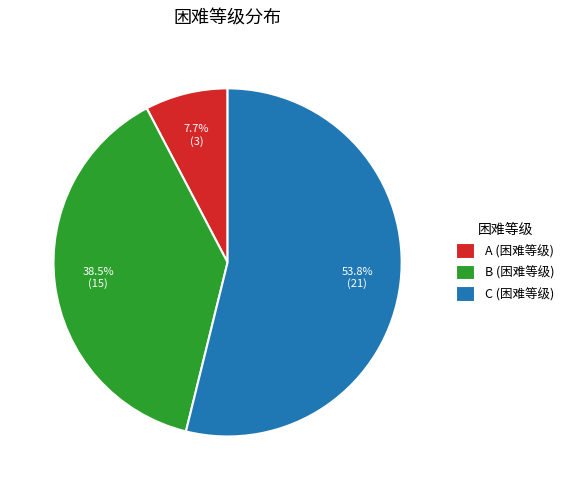

To the nearest percent, what is the difference between the largest and smallest slice percentages?

46%